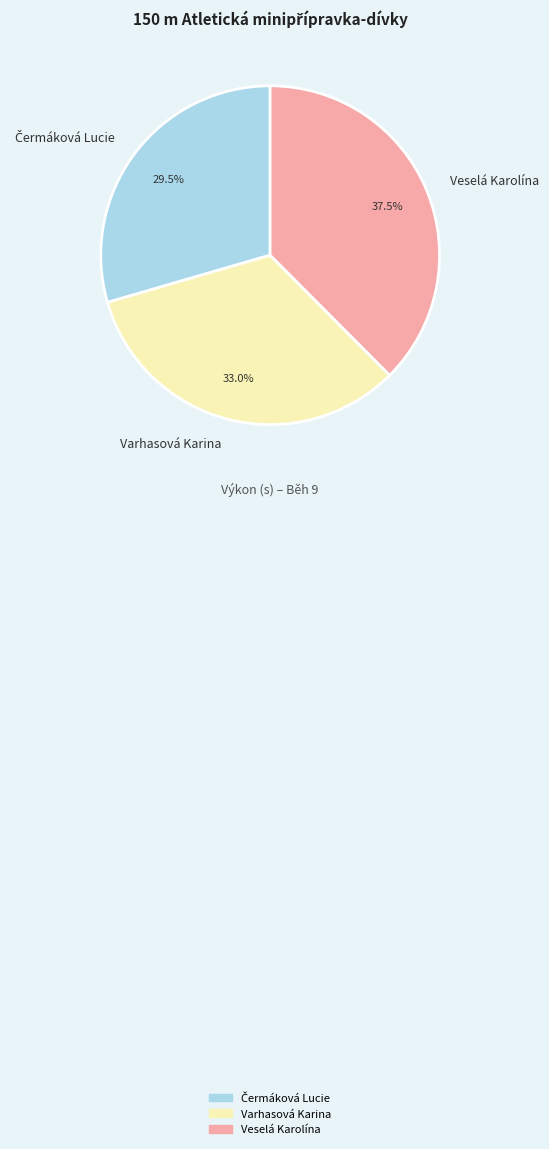

Which has a higher value, Veselá Karolína or Varhasová Karina?

Veselá Karolína